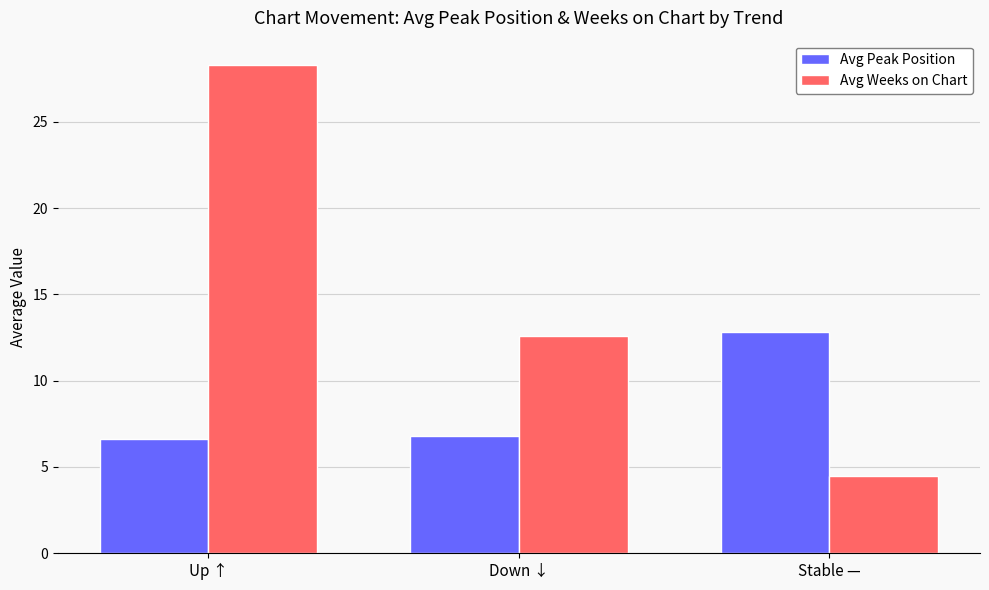

Reading left to right, extract all data points from this chart.

Avg Peak Position: 6.6	6.8	12.8
Avg Weeks on Chart: 28.3	12.6	4.5